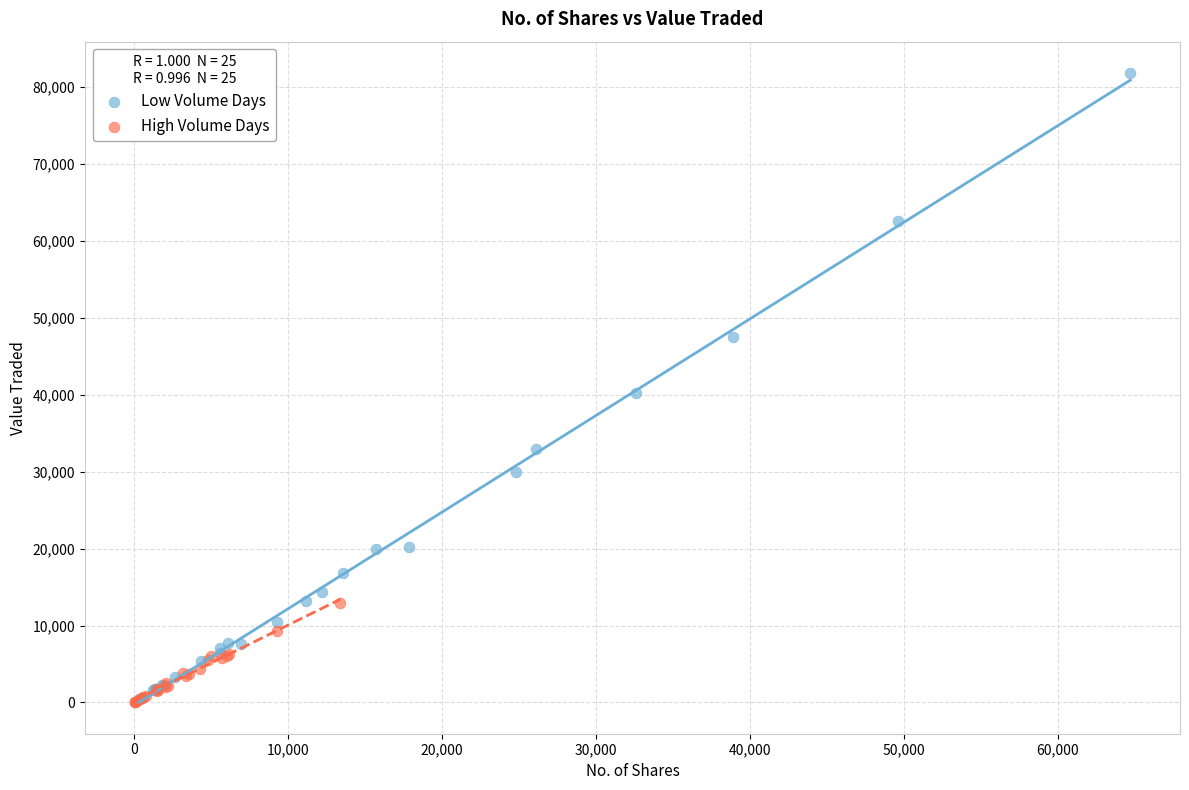

Which series contains the highest Y value?

Low Volume Days